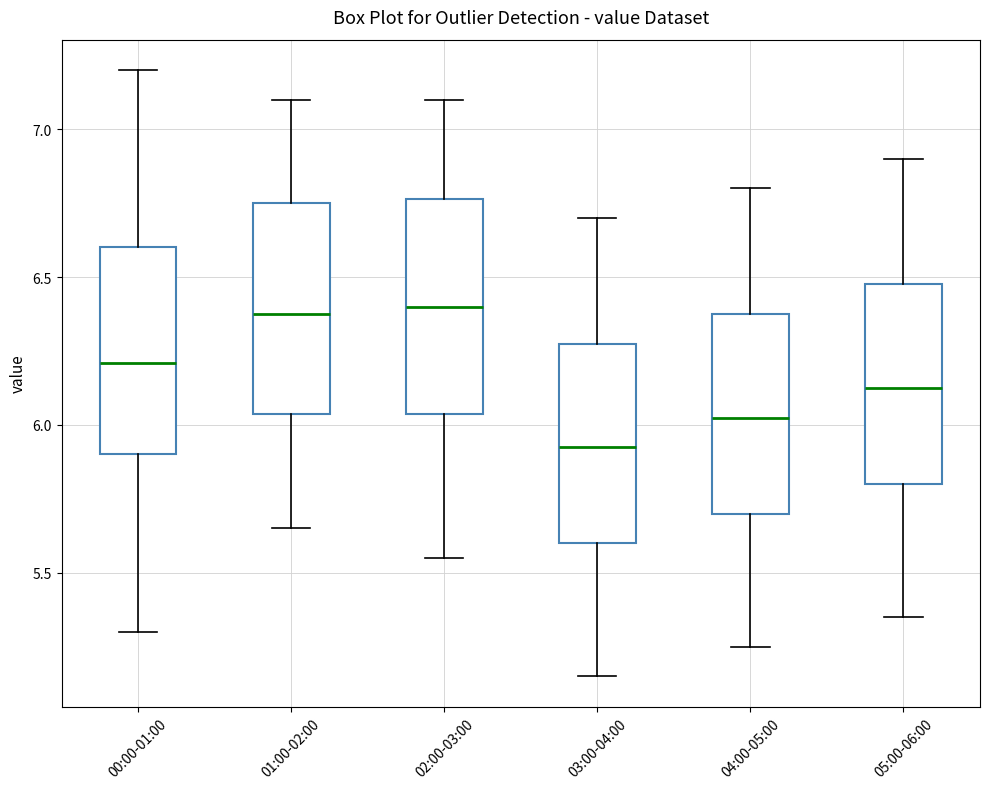

Reading left to right, transcribe this box plot: for each box, give where its median line is, the range the box spans, and where its two whiskers end, as read against the y-axis. The values are not printed on the chart, so give them approximately, as read against the axis.

00:00-01:00: median 6.20, box 5.90 to 6.60, whiskers 5.30 to 7.20
01:00-02:00: median 6.40, box 6.05 to 6.75, whiskers 5.65 to 7.10
02:00-03:00: median 6.40, box 6.05 to 6.75, whiskers 5.55 to 7.10
03:00-04:00: median 5.95, box 5.60 to 6.30, whiskers 5.15 to 6.70
04:00-05:00: median 6.05, box 5.70 to 6.40, whiskers 5.25 to 6.80
05:00-06:00: median 6.15, box 5.80 to 6.50, whiskers 5.35 to 6.90